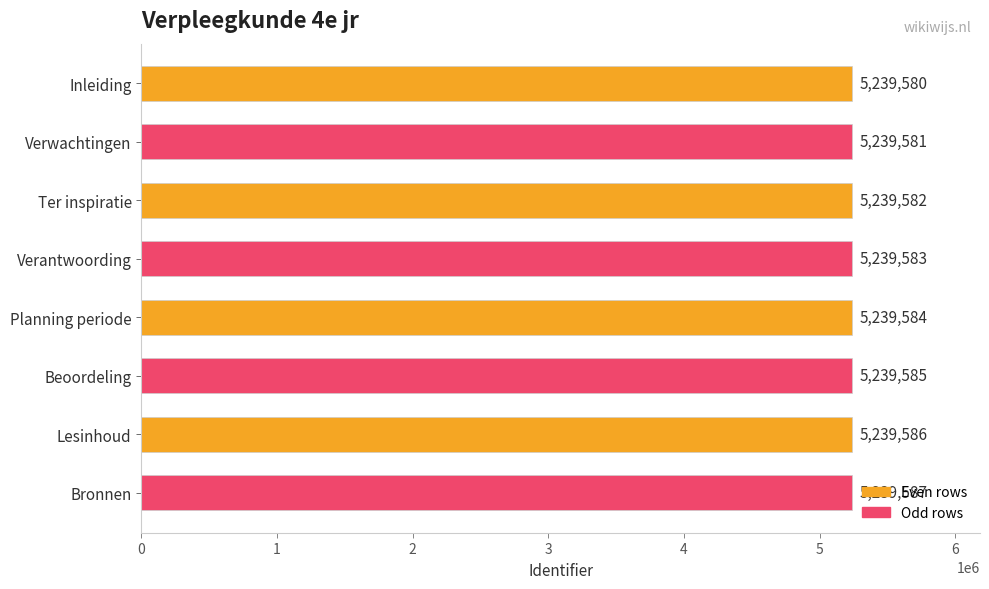

How many bars are there in total?

8